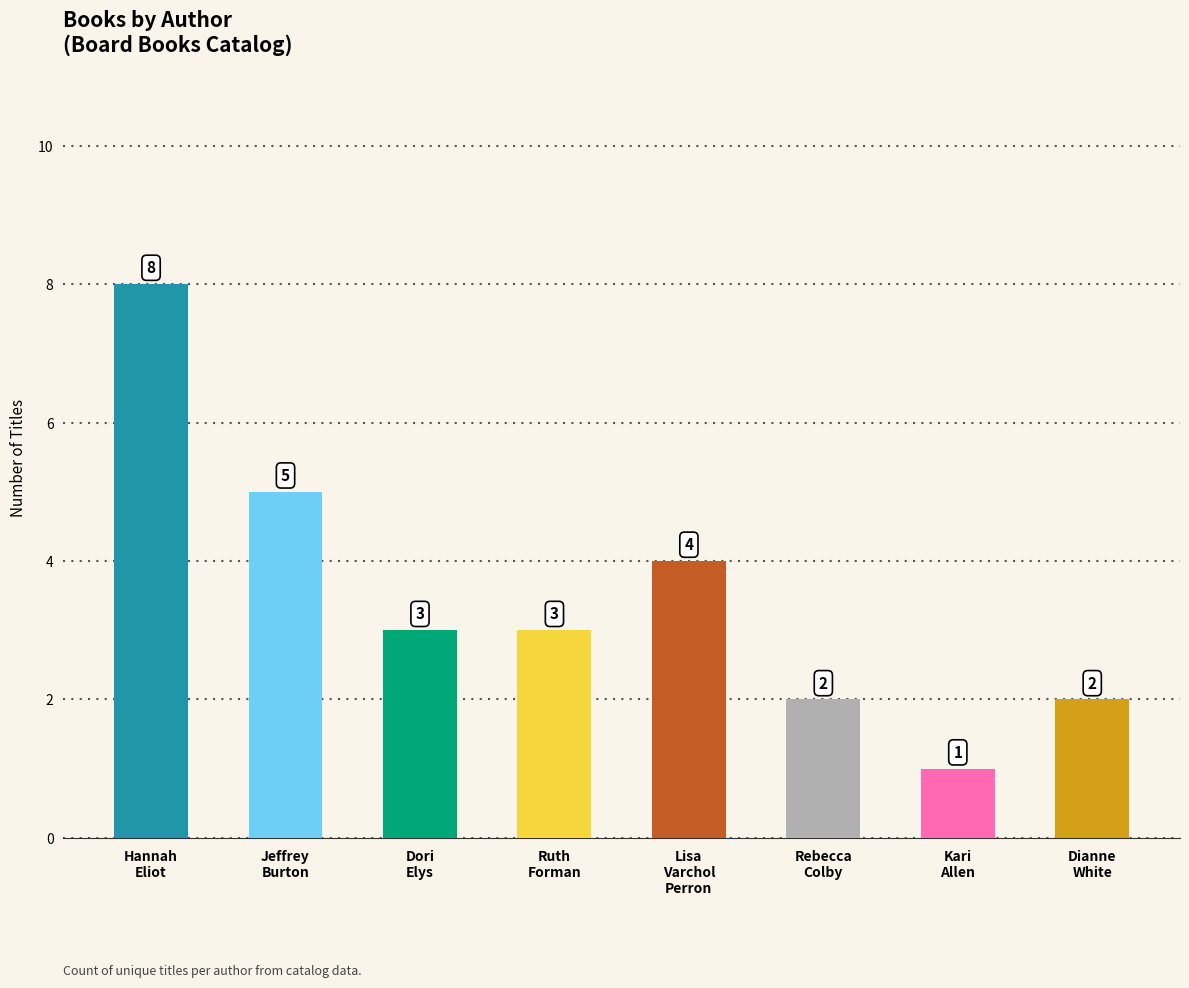

How many data points does each series have?

8